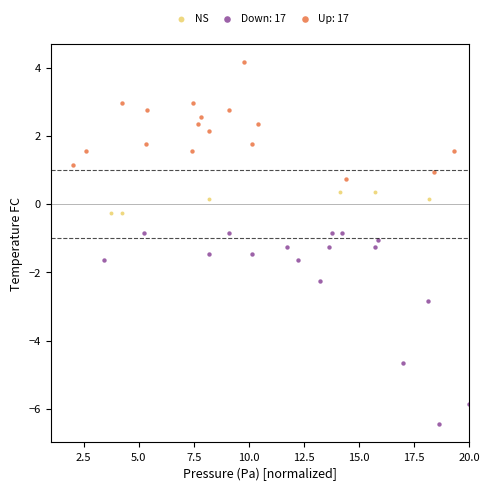

Which series contains the lowest Y value?

Down: 17